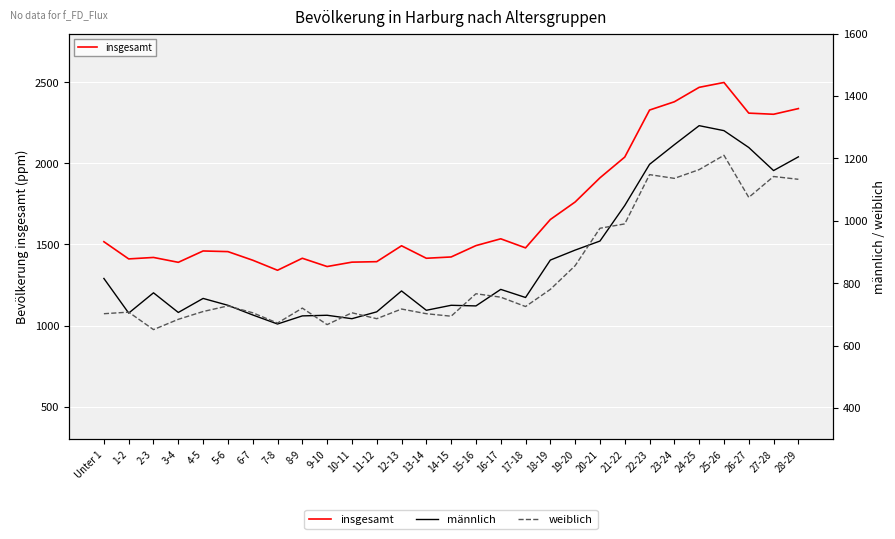

Where does the männlich series first go above 769?

Unter 1